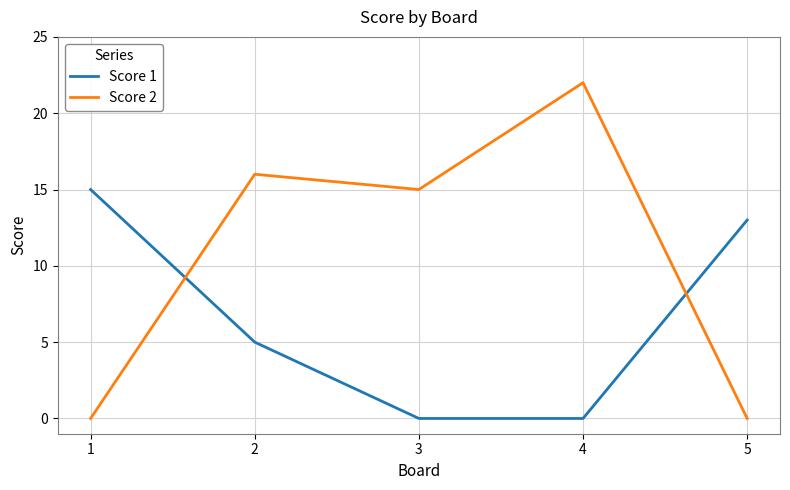

Rank the series at 4 from lowest to highest value.

Score 1, Score 2